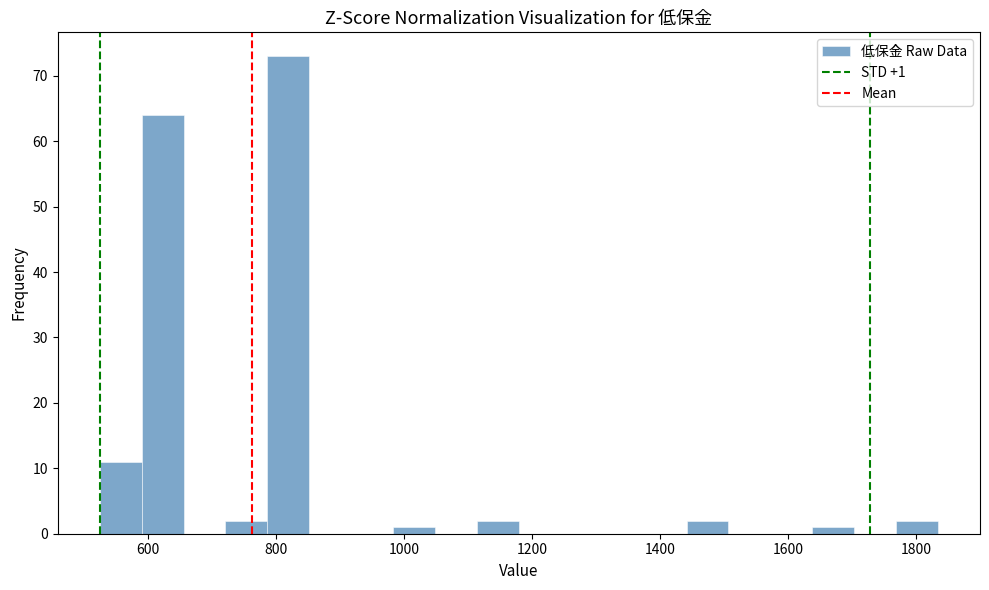

Around what value on the x-axis is the tallest bar? Give the approximate position of its centre, as read against the axis.

820